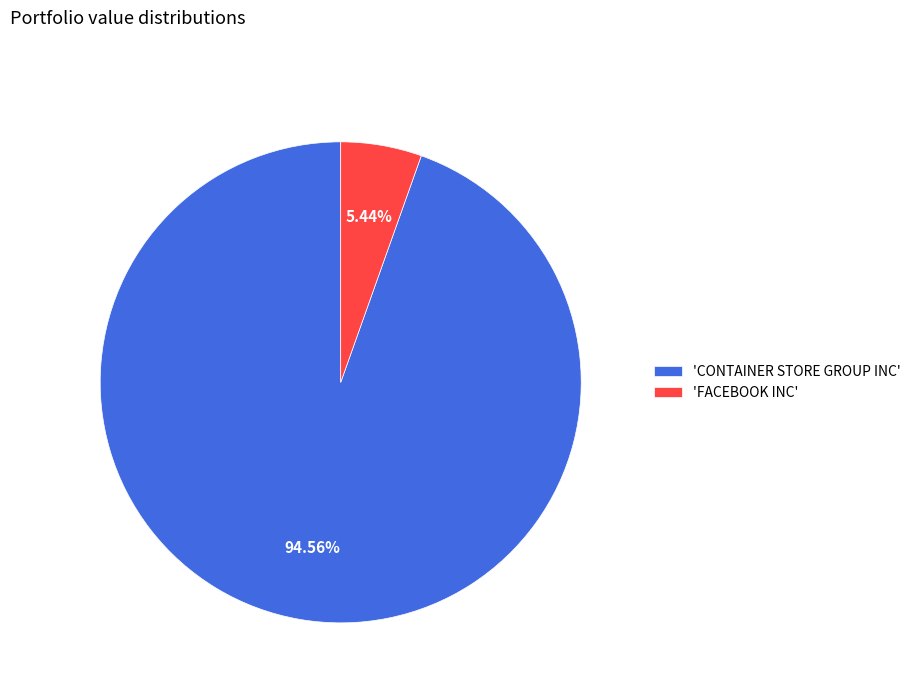

Which category has the biggest portion of the pie?

'CONTAINER STORE GROUP INC'